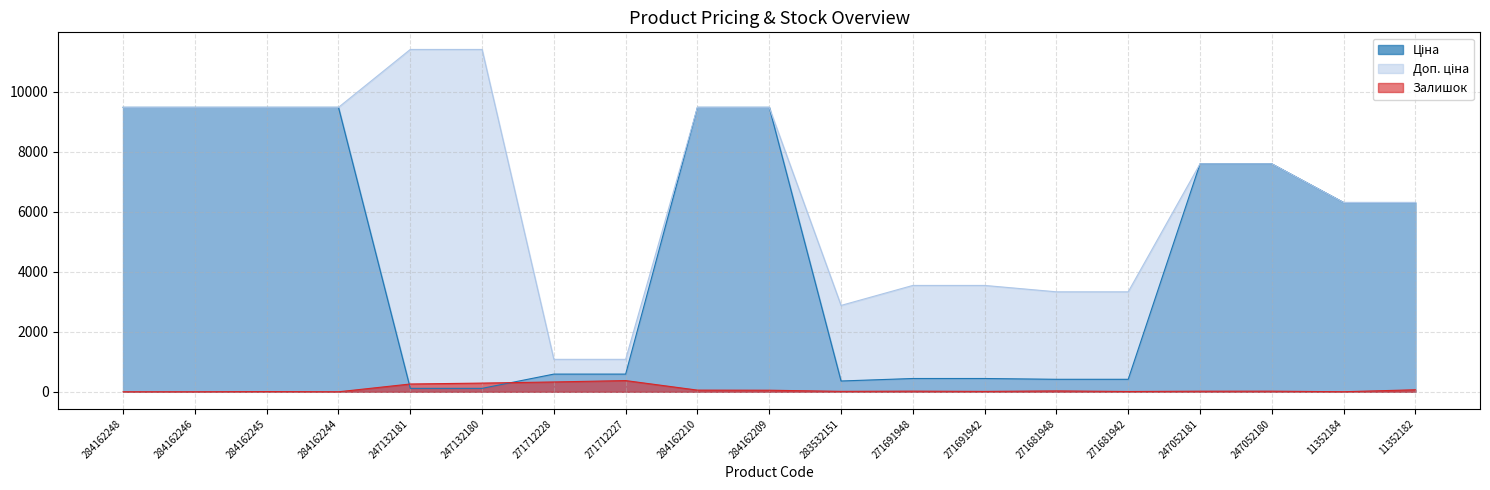

True or false: Доп. ціна has a value of 19736.2 at 247132181.

False